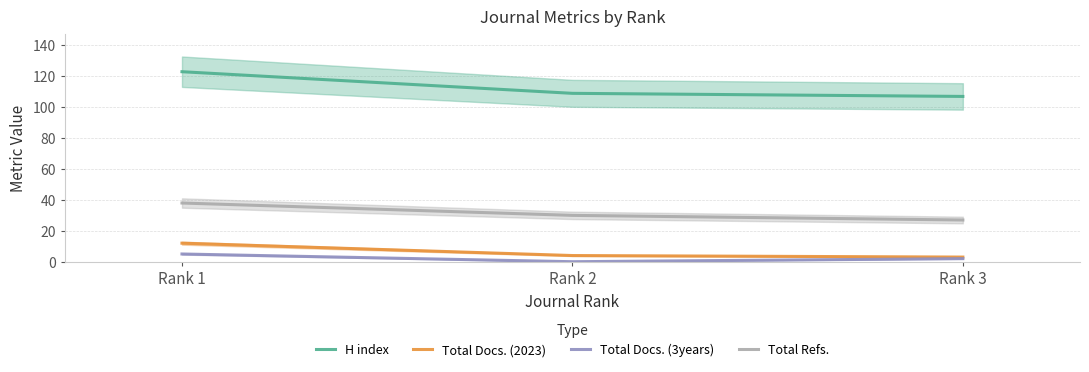

Is the value of Total Docs. (3years) at Rank 1 greater than the value of H index at Rank 1?

No